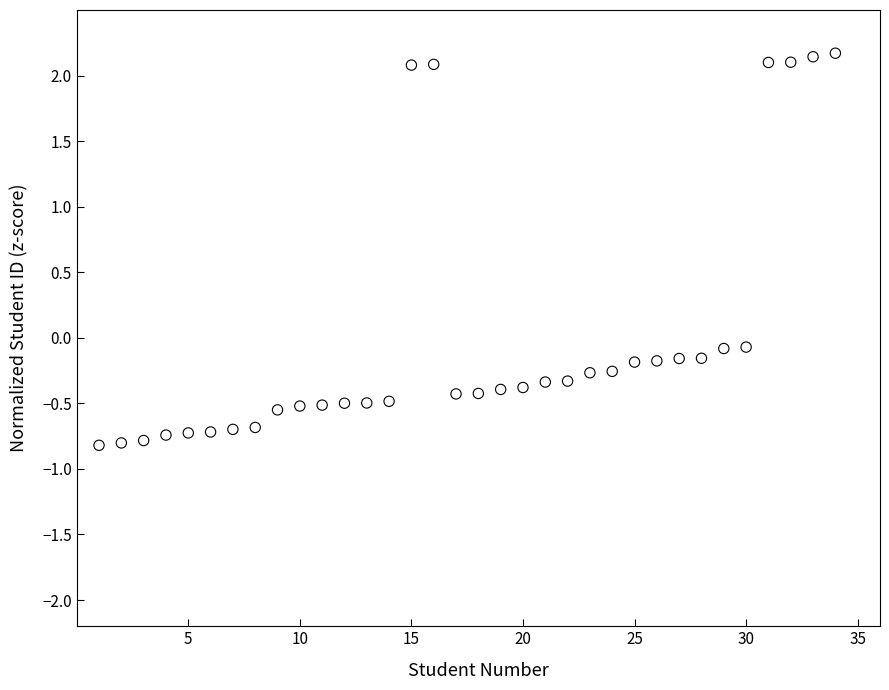

What is the range of X values (max minus min)?

33.0